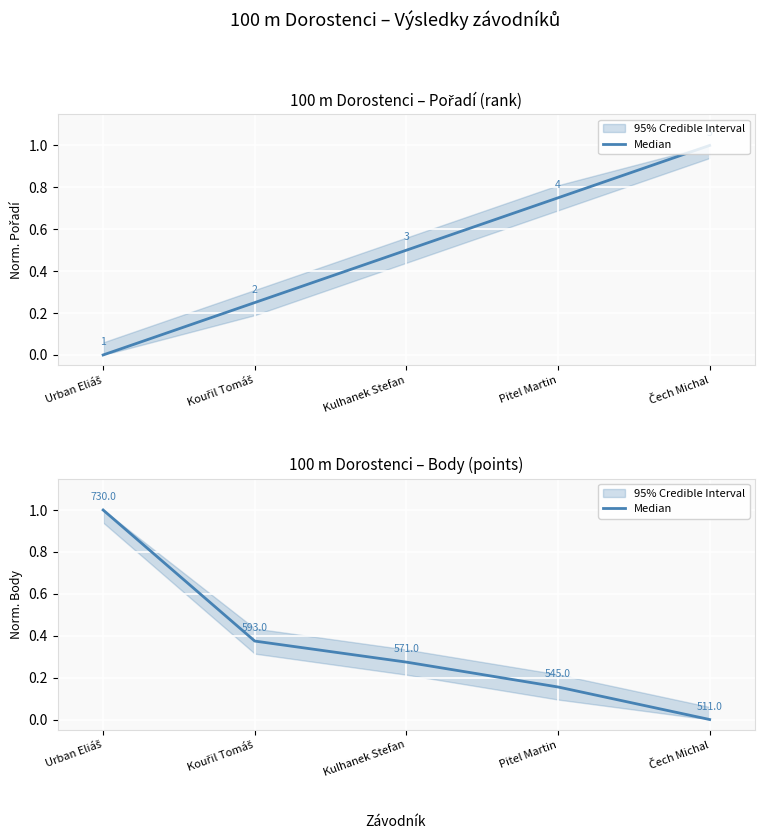

What is the change in value from Urban Eliáš to Kouřil Tomáš?

-0.6